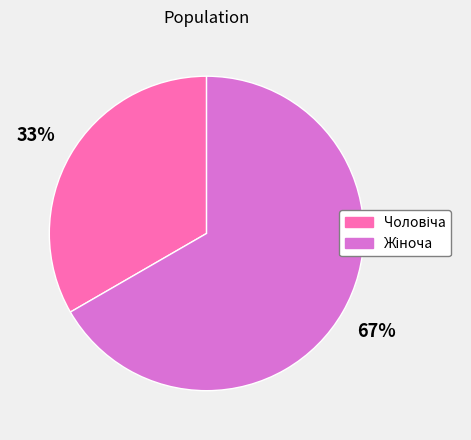

To the nearest percent, what is the average slice percentage?

50%